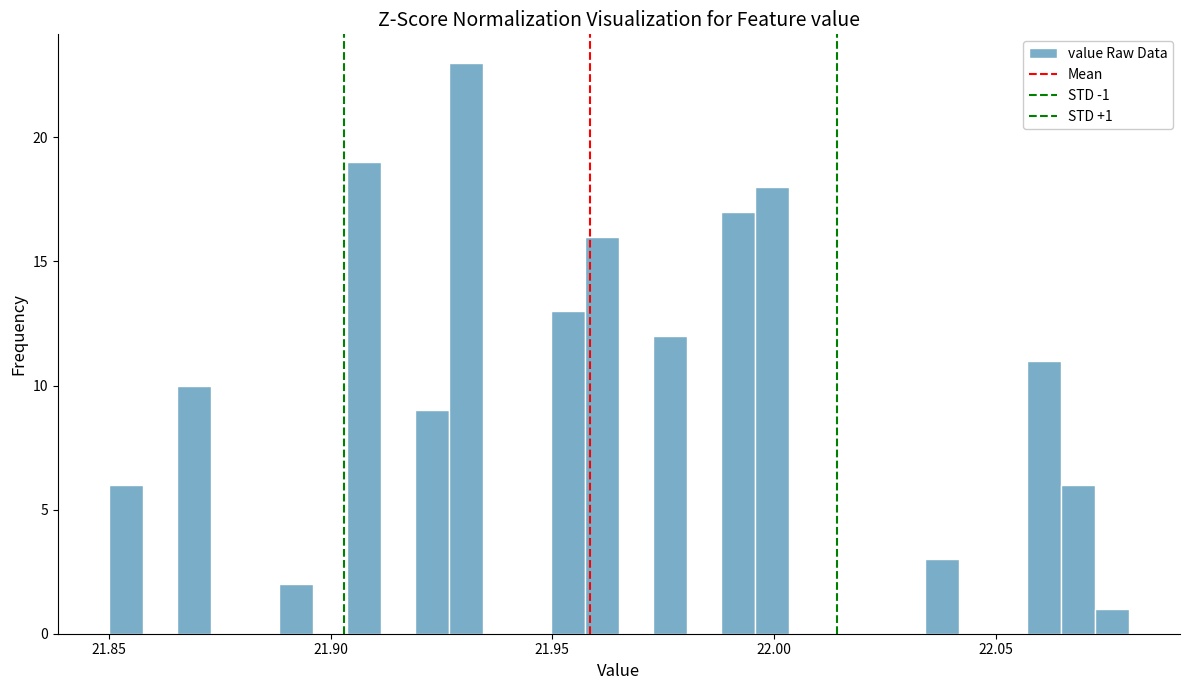

Around what value on the x-axis is the tallest bar? Give the approximate position of its centre, as read against the axis.

21.930